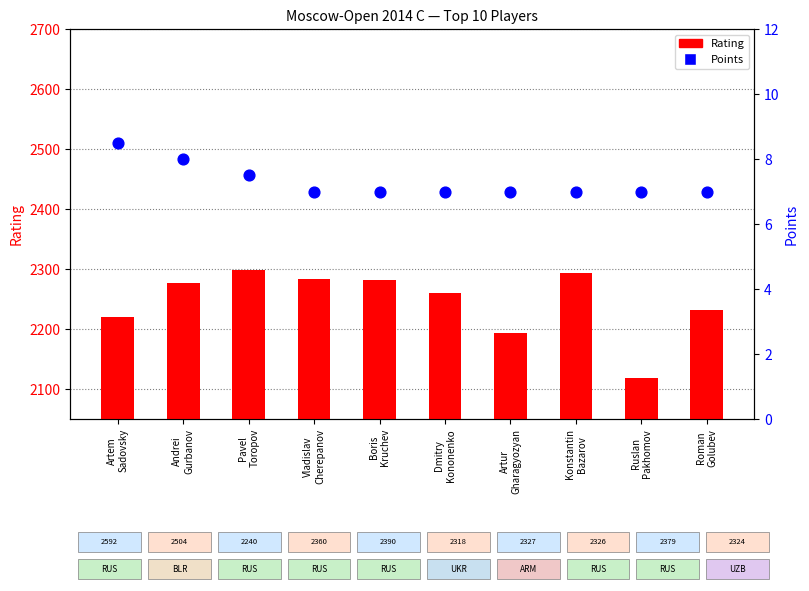

At which category is the sum across all series the highest?

Pavel
Toropov